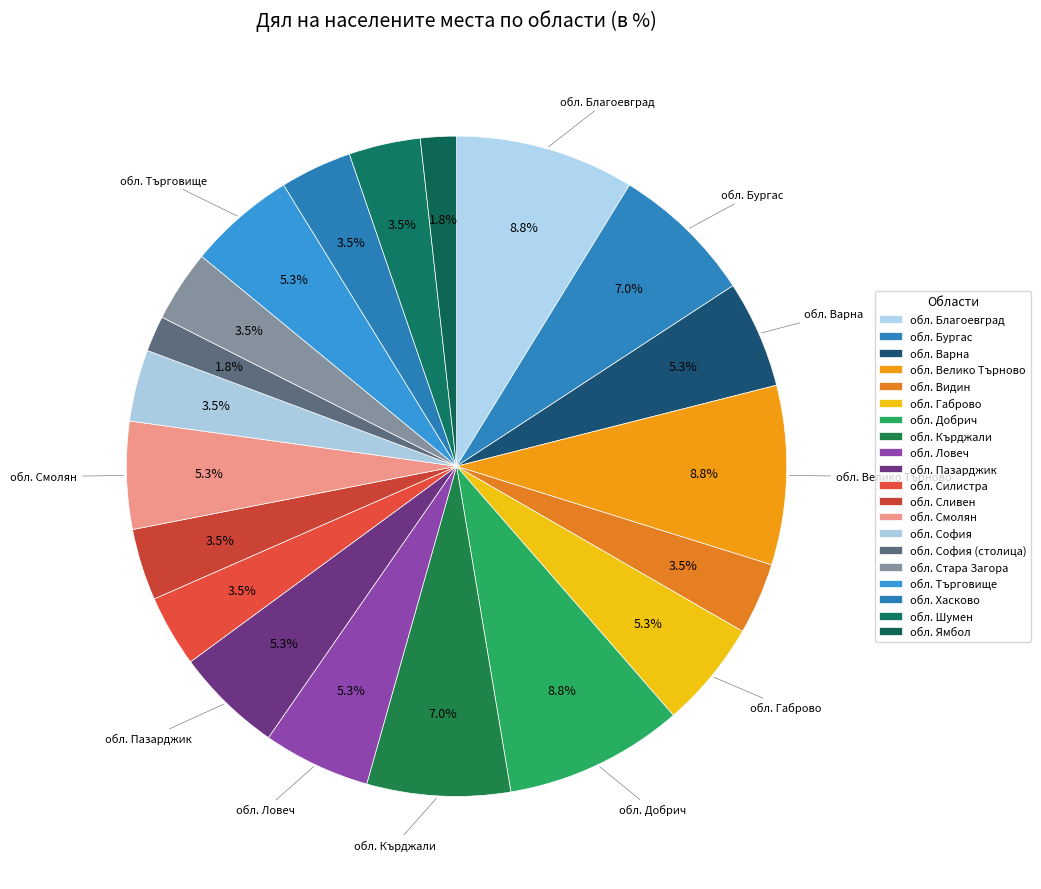

Is the sum of обл. Ямбол and обл. София greater than half?

No